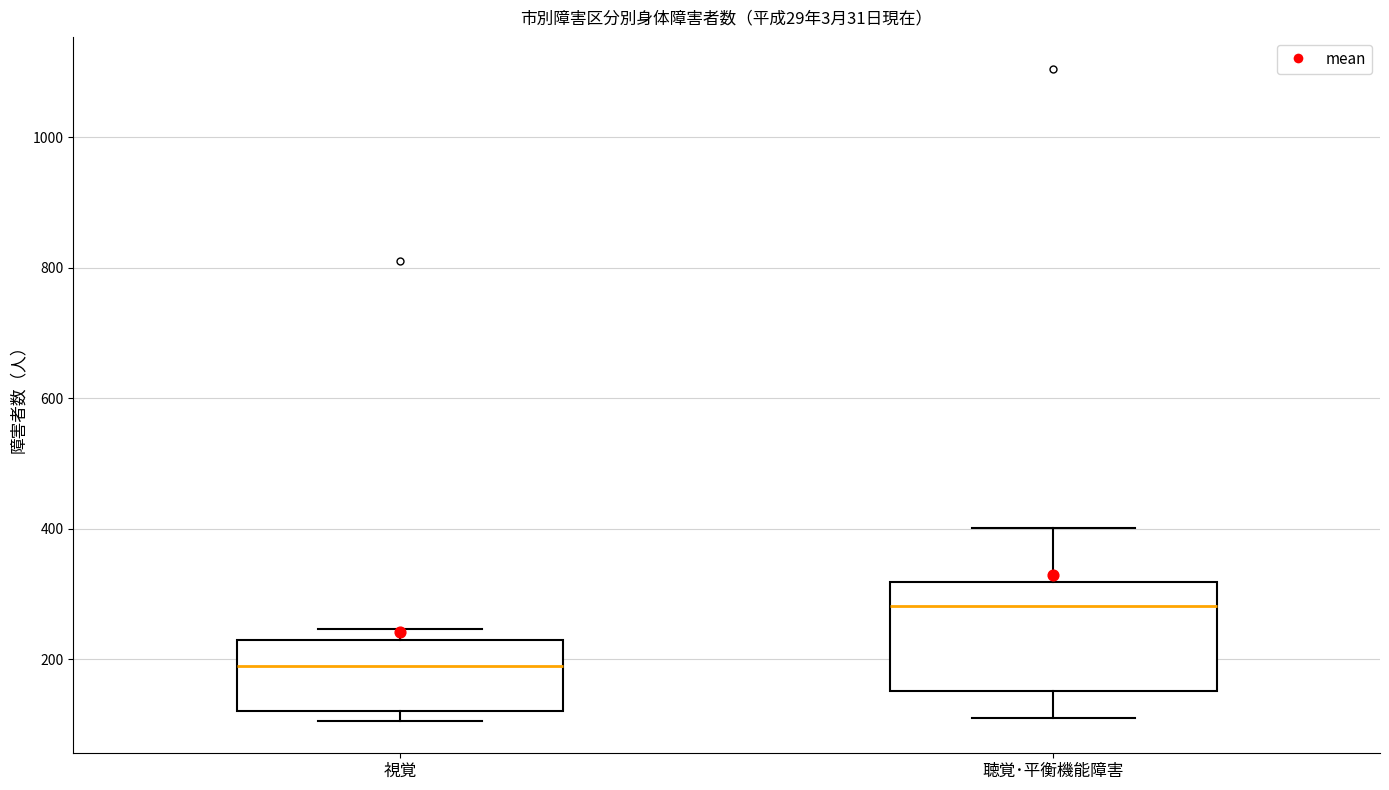

Reading left to right, transcribe this box plot: for each box, give where its median line is, the range the box spans, and where its two whiskers end, as read against the y-axis. The values are not printed on the chart, so give them approximately, as read against the axis.

視覚: median 200, box 120 to 220, whiskers 100 to 240
聴覚･平衡機能障害: median 280, box 160 to 320, whiskers 120 to 400